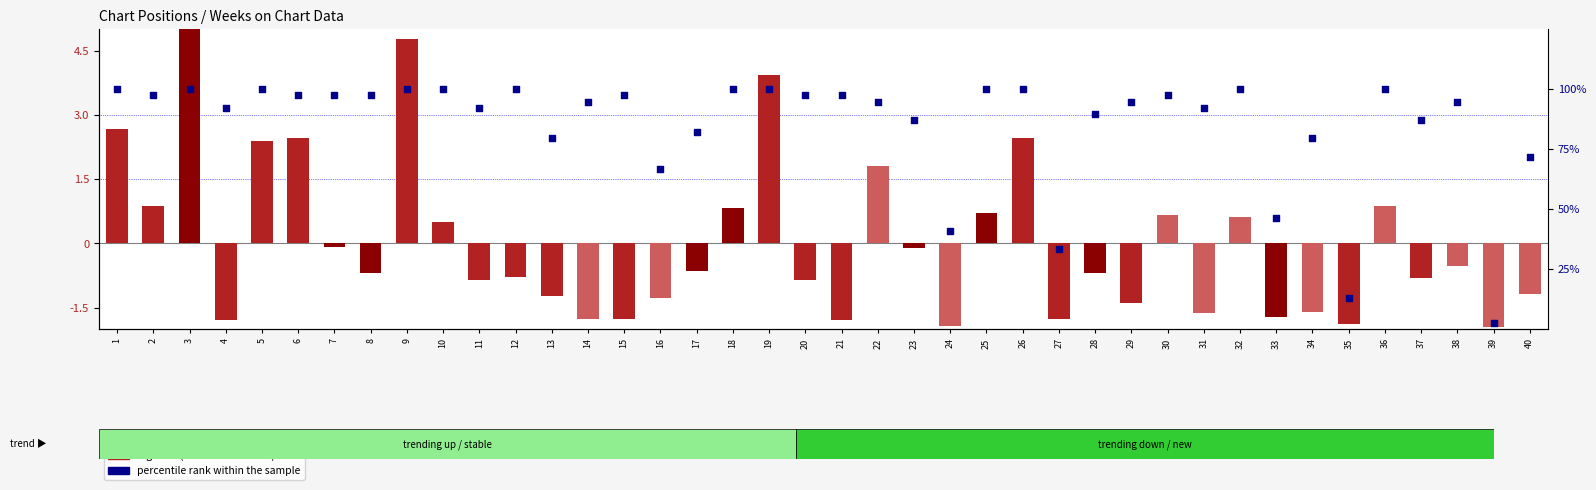

What are all the series names shown in the legend?

log ratio, percentile rank within the sample